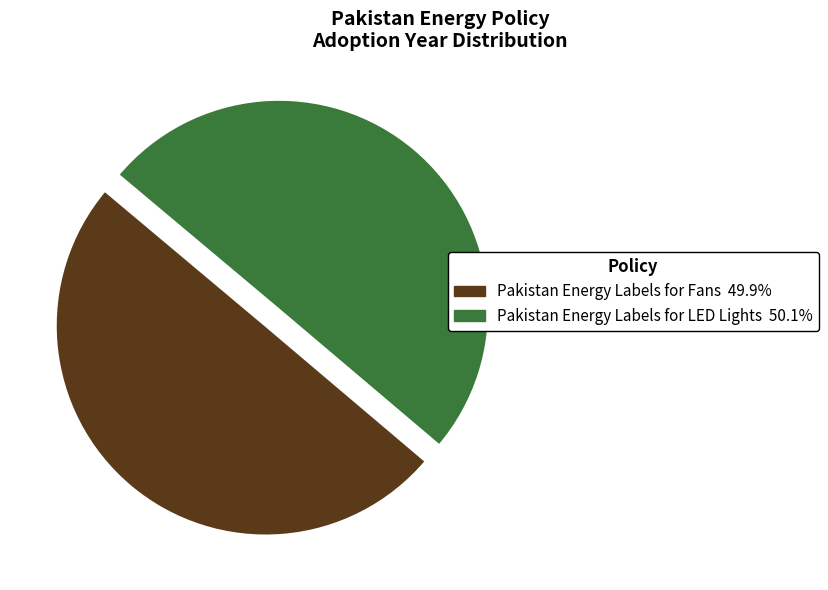

Do Pakistan Energy Labels for LED Lights and Pakistan Energy Labels for Fans together represent more than half of the pie?

Yes